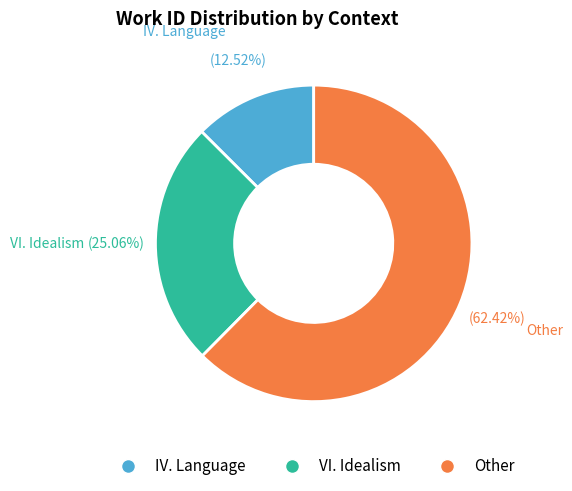

Is there any slice that represents more than half of the pie?

Yes